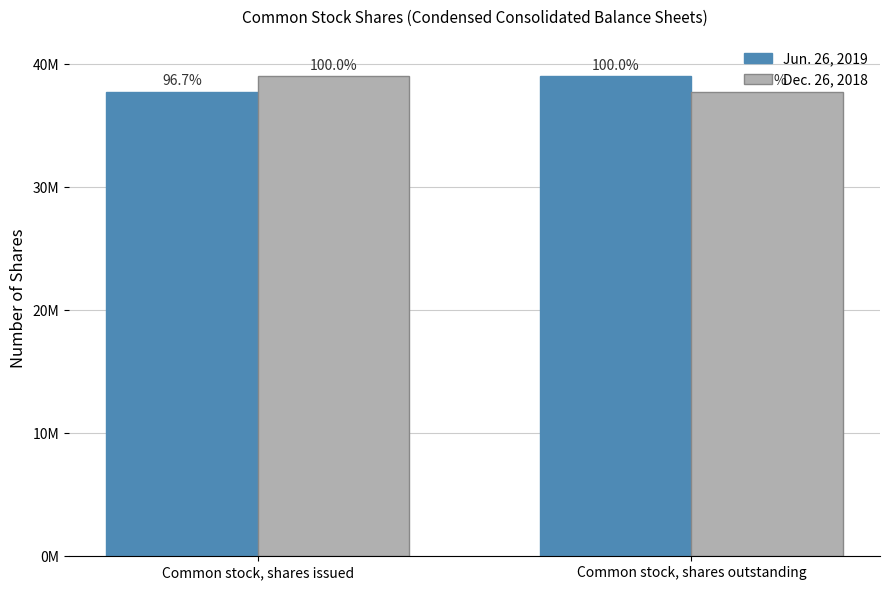

Which series has the largest range (max minus min)?

Jun. 26, 2019